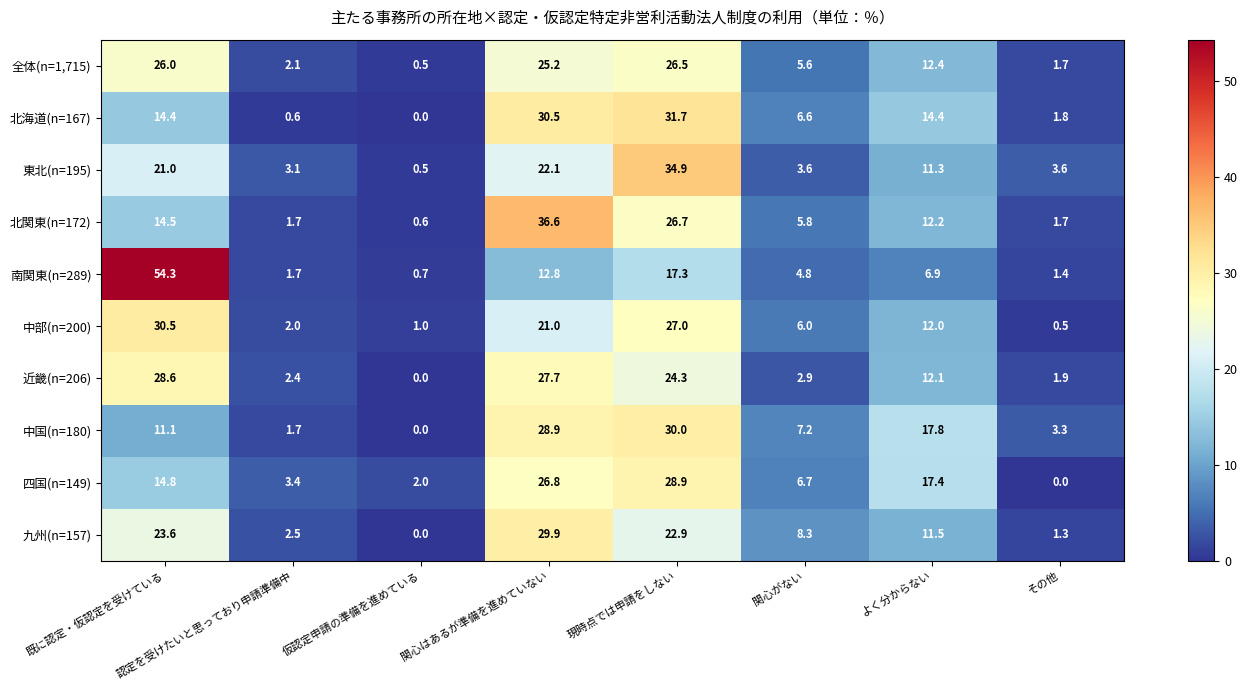

Which series changed the most between 認定を受けたいと思っており申請準備中 and 現時点では申請をしない?

東北(n=195)